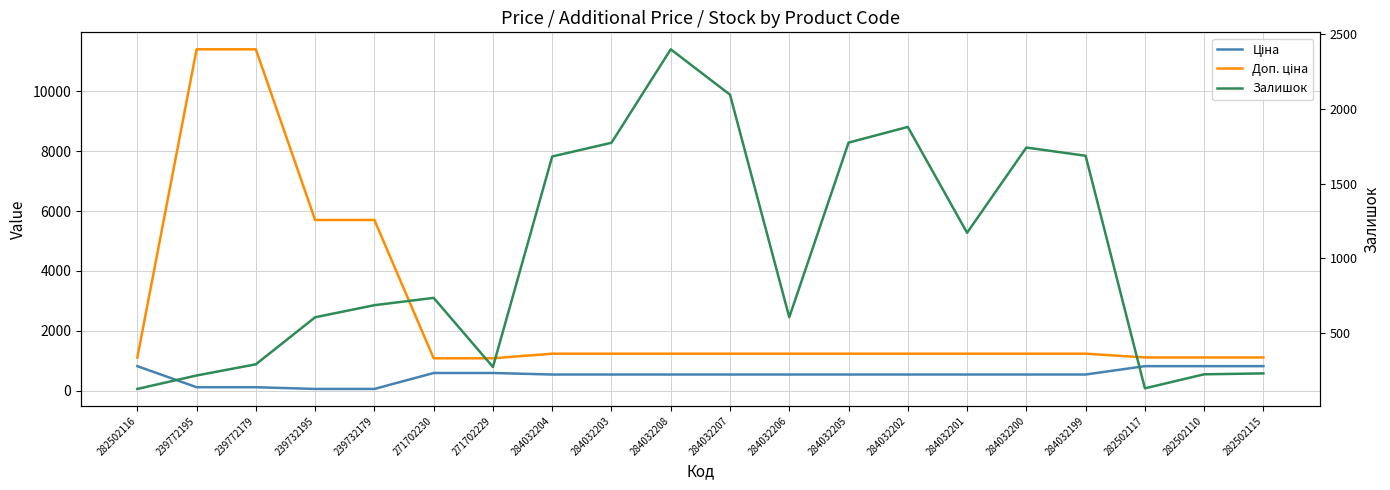

What is the difference between the maximum and minimum values in the Ціна series?

761.4